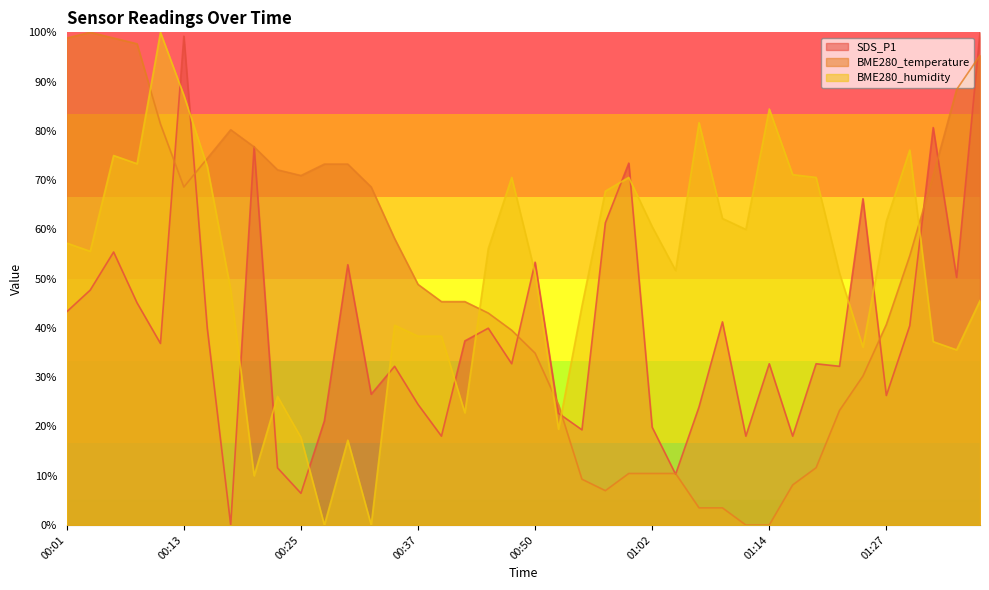

The BME280_humidity series shows 61.7 at 01:27. True or false?

True